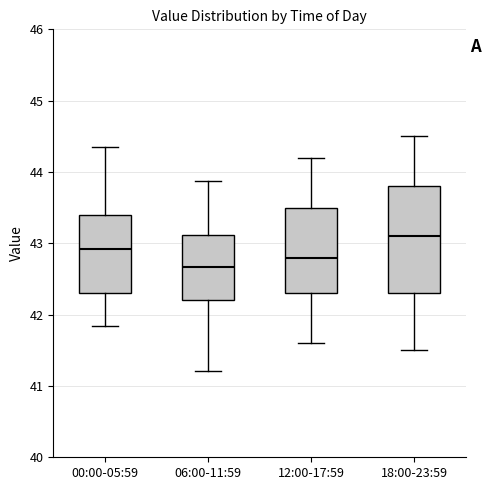

Reading left to right, read every box against the y-axis: the position of its median line, the range the box covers, and the ends of its whiskers. The values are not printed on the chart, so give them approximately, as read against the axis.

00:00-05:59: median 42.9, box 42.3 to 43.4, whiskers 41.8 to 44.4
06:00-11:59: median 42.7, box 42.2 to 43.1, whiskers 41.2 to 43.9
12:00-17:59: median 42.8, box 42.3 to 43.5, whiskers 41.6 to 44.2
18:00-23:59: median 43.1, box 42.3 to 43.8, whiskers 41.5 to 44.5